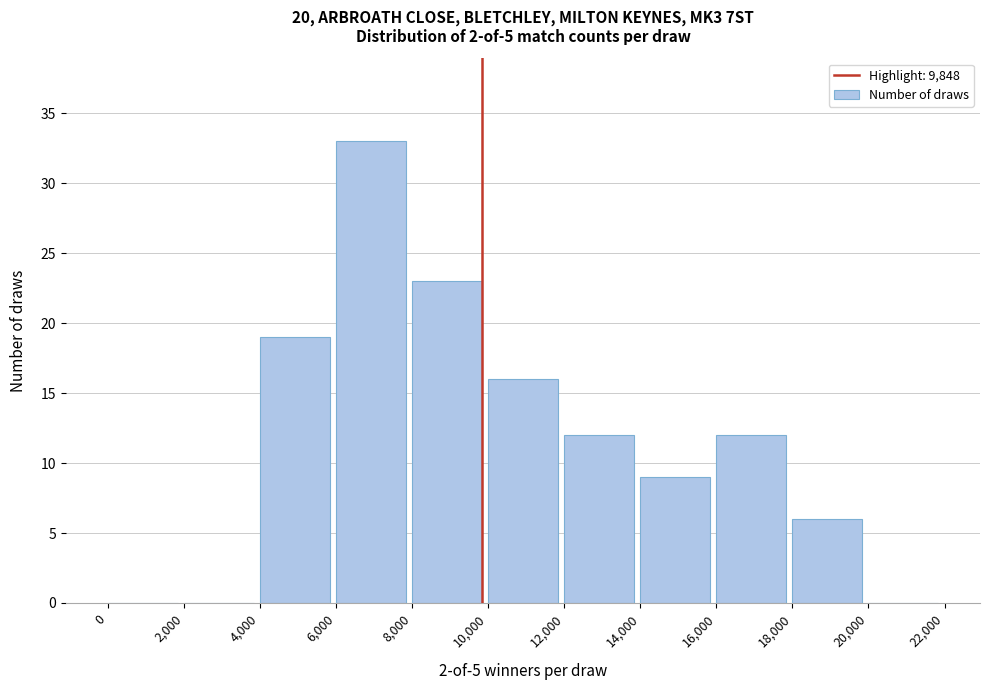

What is the height of the bar covering 6,000 to 8,000 on the x-axis? The values are not printed on the chart, so give them approximately, as read against the axis.

33